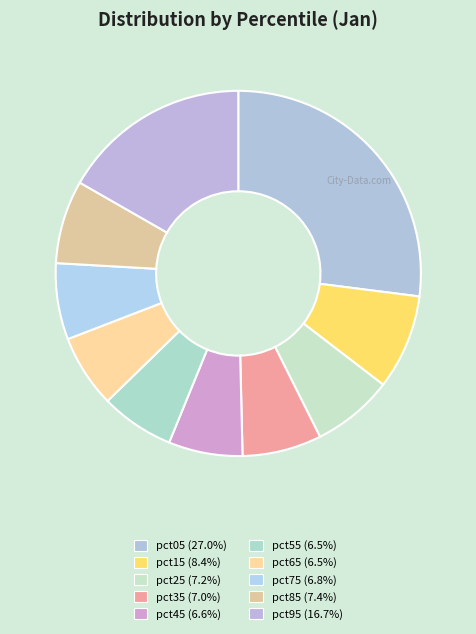

To the nearest percent, what is the difference between the pct35 and pct05 slice percentages?

20%